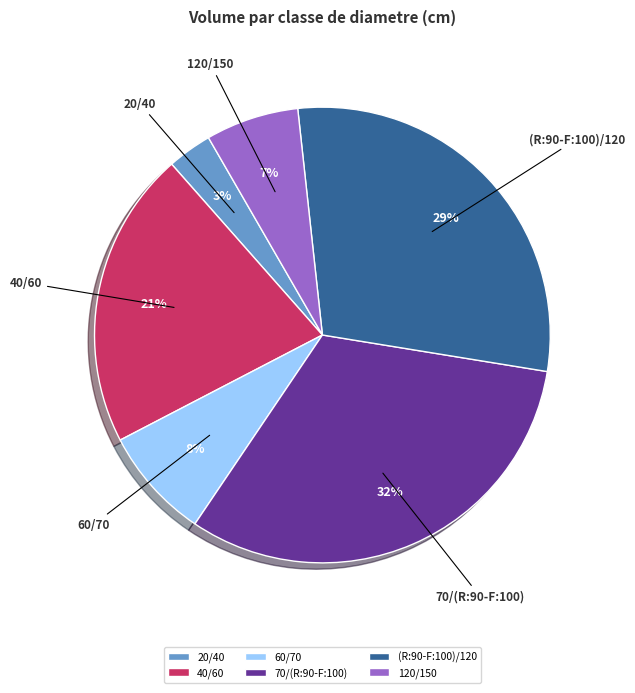

The 120/150 slice represents 1% of the pie. True or false?

False